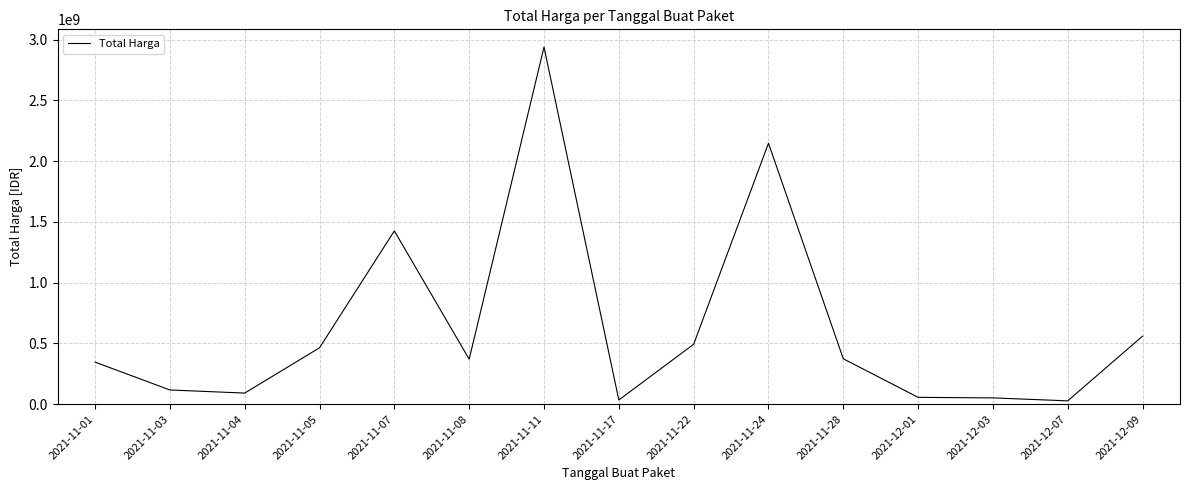

Which has a higher value, 2021-11-17 or 2021-11-01?

2021-11-01